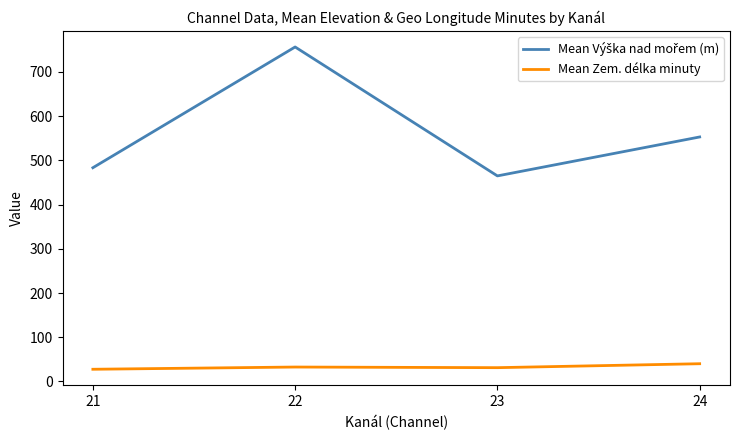

What is the difference between the highest and lowest values at 22?

724.1